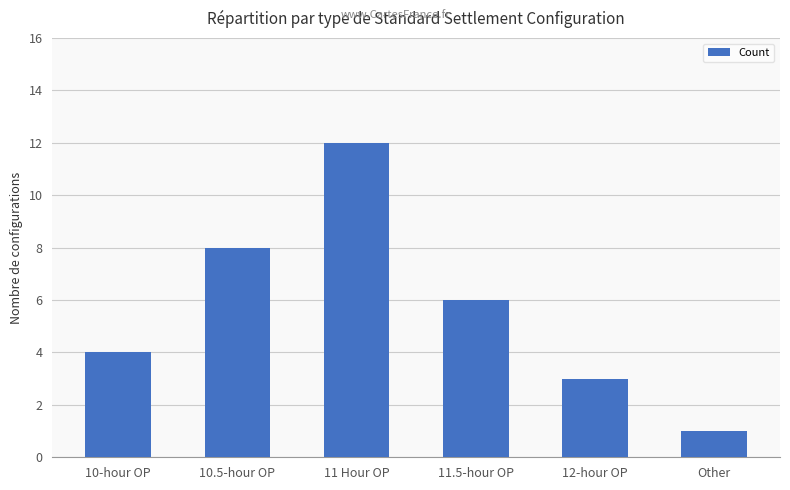

What is the minimum value shown in the chart?

1